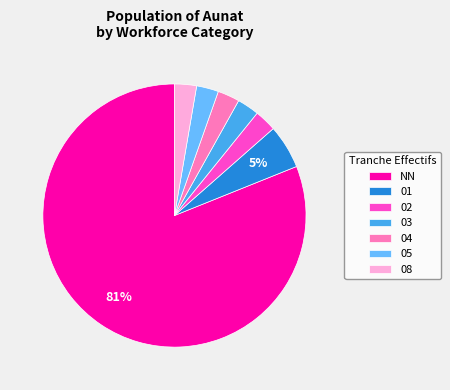

To the nearest percent, what is the average slice percentage?

14%